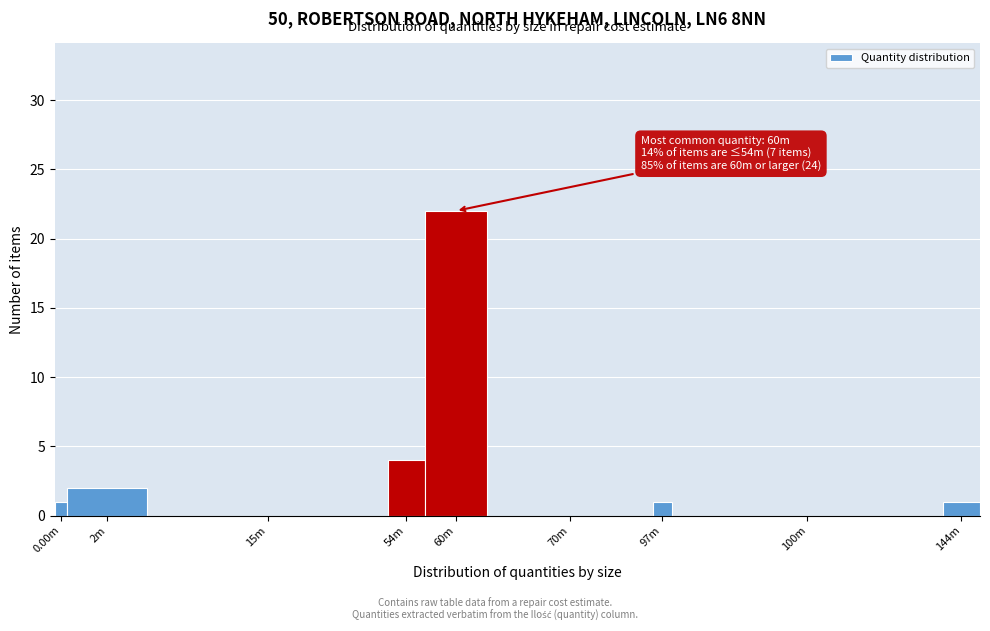

Reading left to right, what are all the values shown in this chart?

0.00m=1	2m=2	15m=0	54m=4	60m=22	70m=0	97m=1	100m=0	144m=1